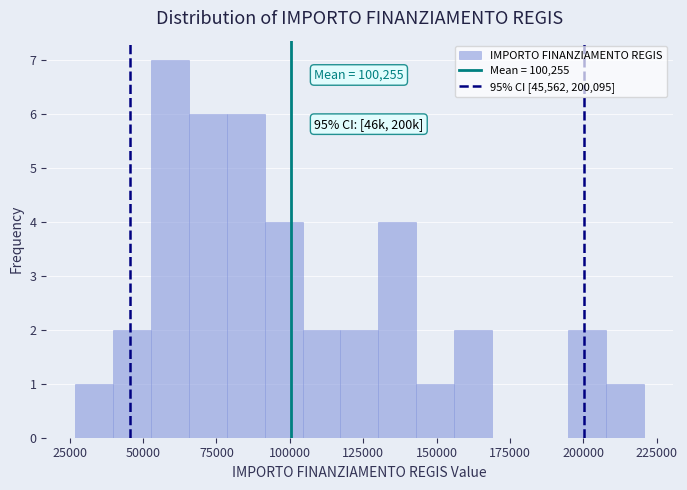

Around what value on the x-axis is the tallest bar? Give the approximate position of its centre, as read against the axis.

60000